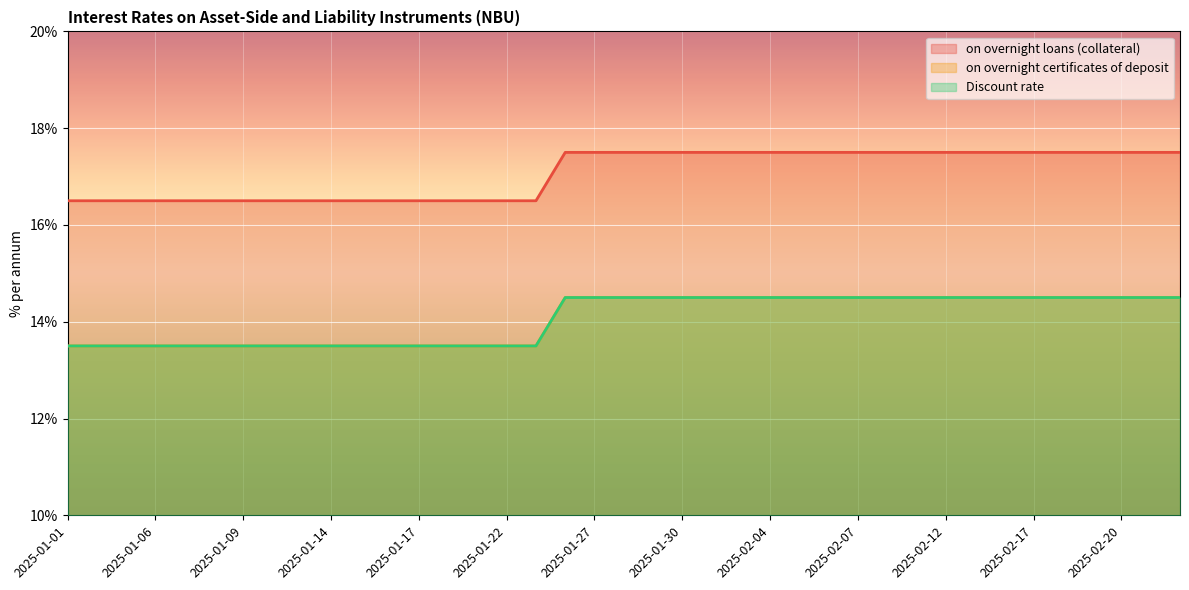

Between 2025-01-01 and 2025-01-06, which series saw the biggest shift?

on overnight loans (collateral)